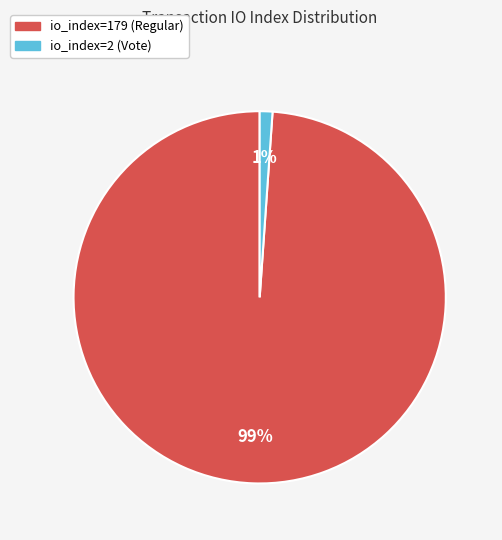

To the nearest percent, what is the combined percentage of io_index=179 (Regular) and io_index=2 (Vote)?

100%